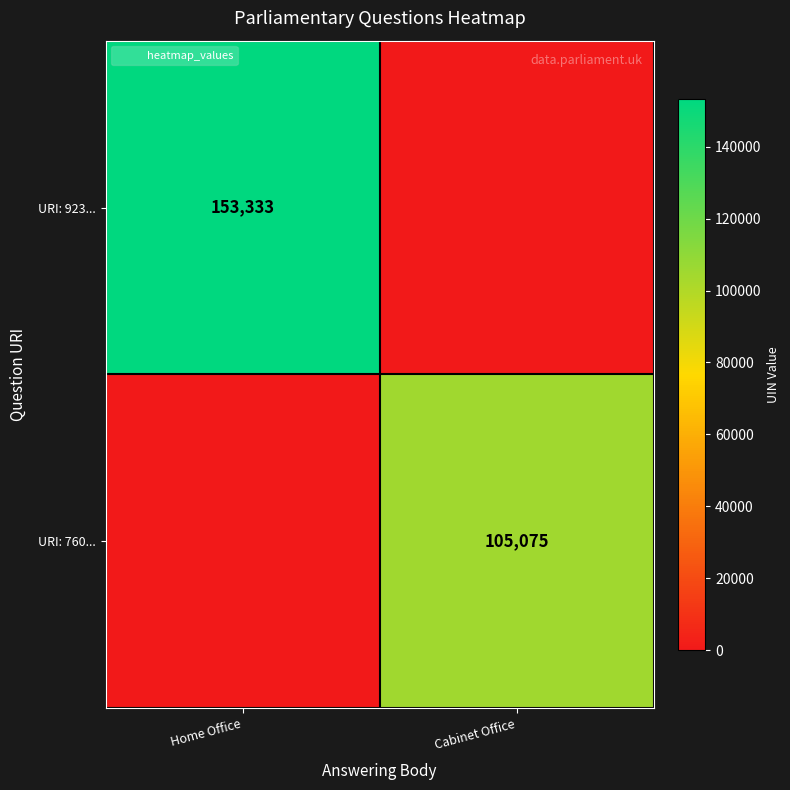

What is the difference between the highest and lowest values at Home Office?

153333